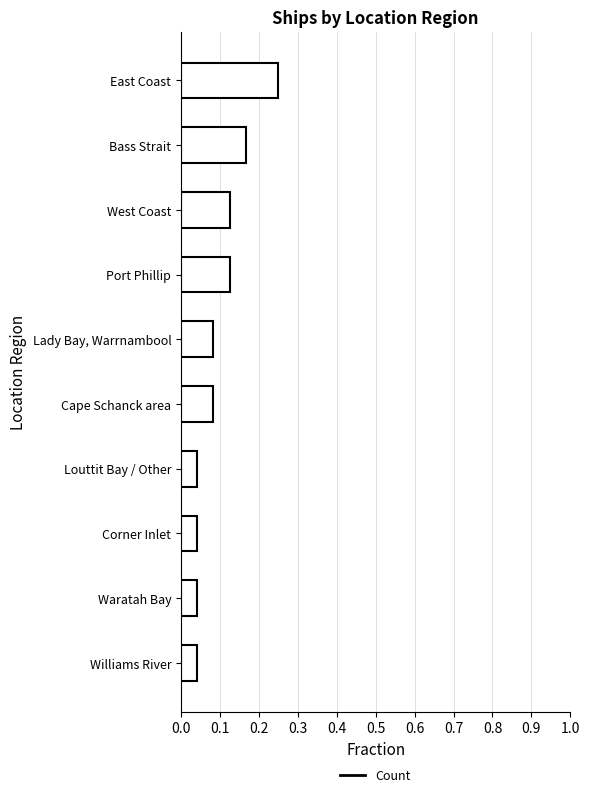

Are the bars grouped side by side (vs. stacked)?

No